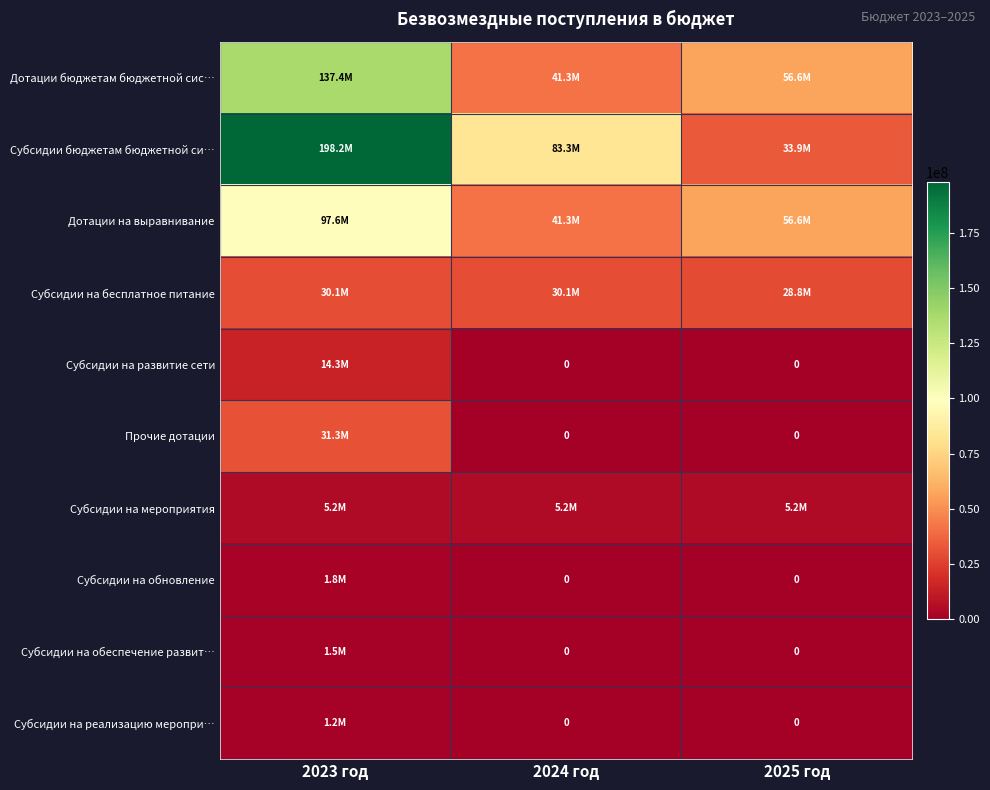

What is the maximum value shown in the chart?

198158726.9